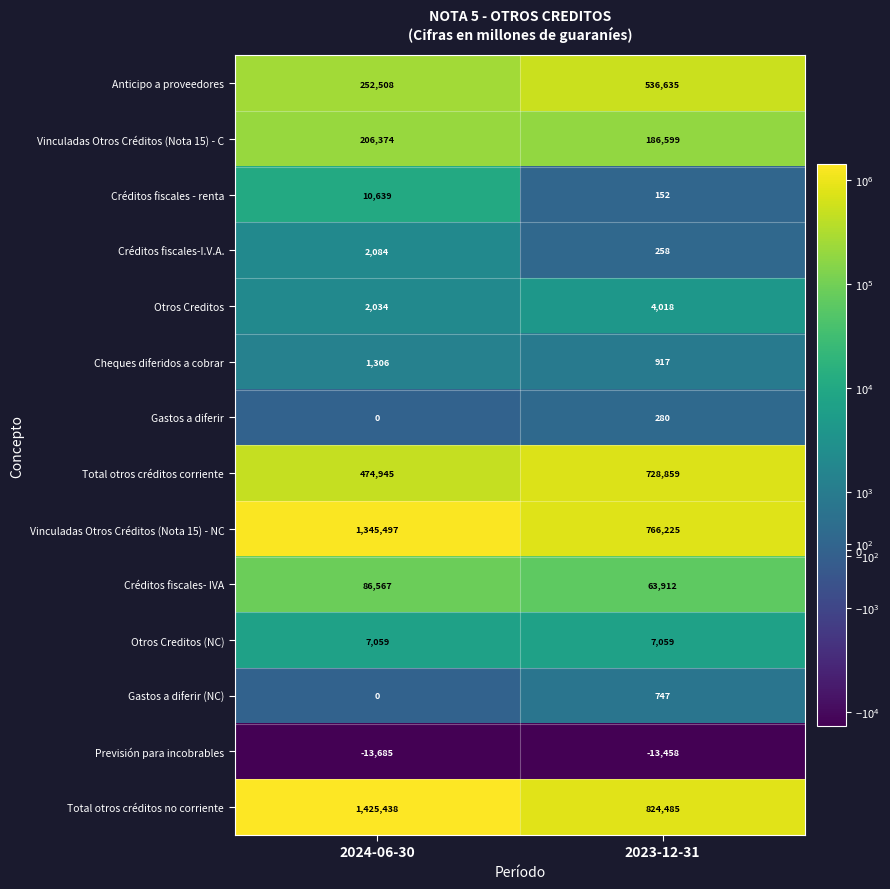

At which category is the sum across all series the highest?

2024-06-30